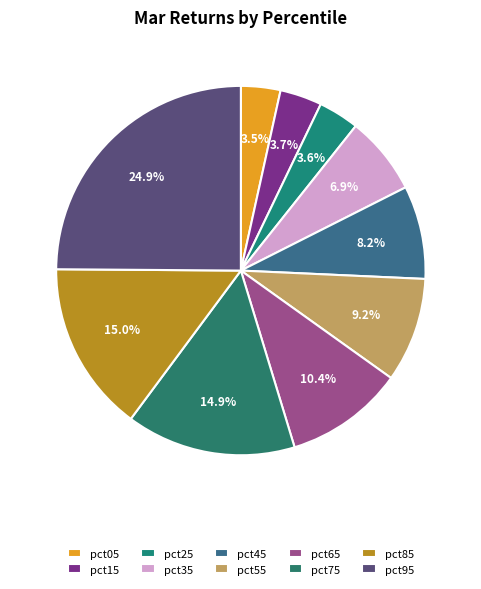

Do pct85 and pct55 together represent more than half of the pie?

No